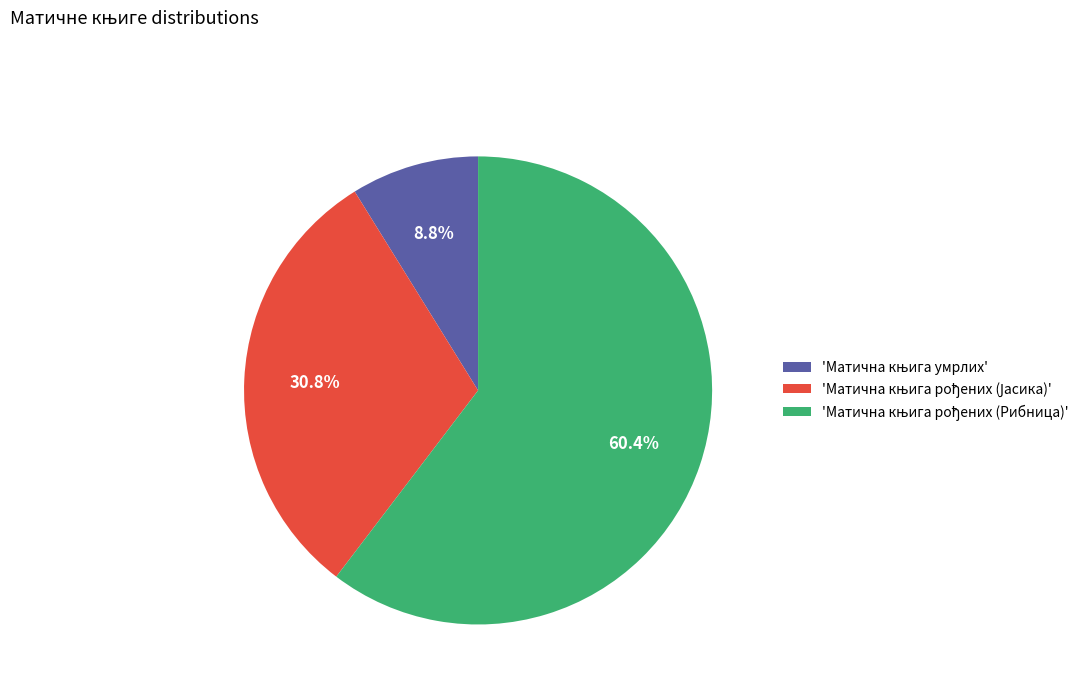

Does any single category account for the majority?

Yes